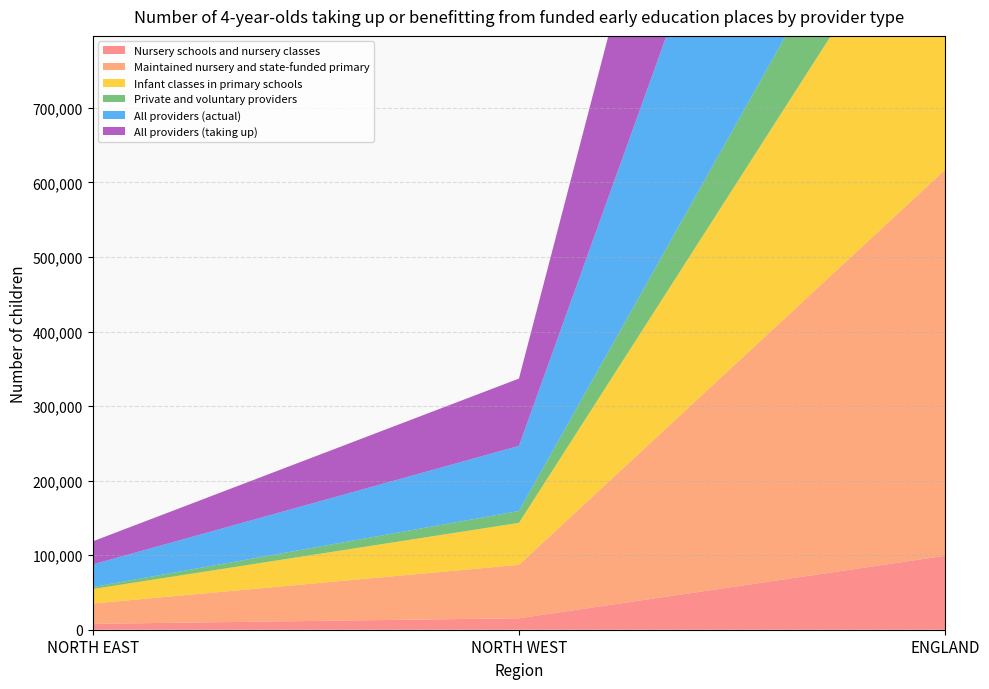

Reading left to right, extract all data points from this chart.

Nursery schools and nursery classes: NORTH EAST=7890	NORTH WEST=15390	ENGLAND=99230
Maintained nursery and state-funded primary: NORTH EAST=27270	NORTH WEST=71680	ENGLAND=518138
Infant classes in primary schools: NORTH EAST=19380	NORTH WEST=56290	ENGLAND=418908
Private and voluntary providers: NORTH EAST=2680	NORTH WEST=15930	ENGLAND=141936
All providers (actual): NORTH EAST=30320	NORTH WEST=87370	ENGLAND=658190
All providers (taking up): NORTH EAST=30950	NORTH WEST=90270	ENGLAND=692757